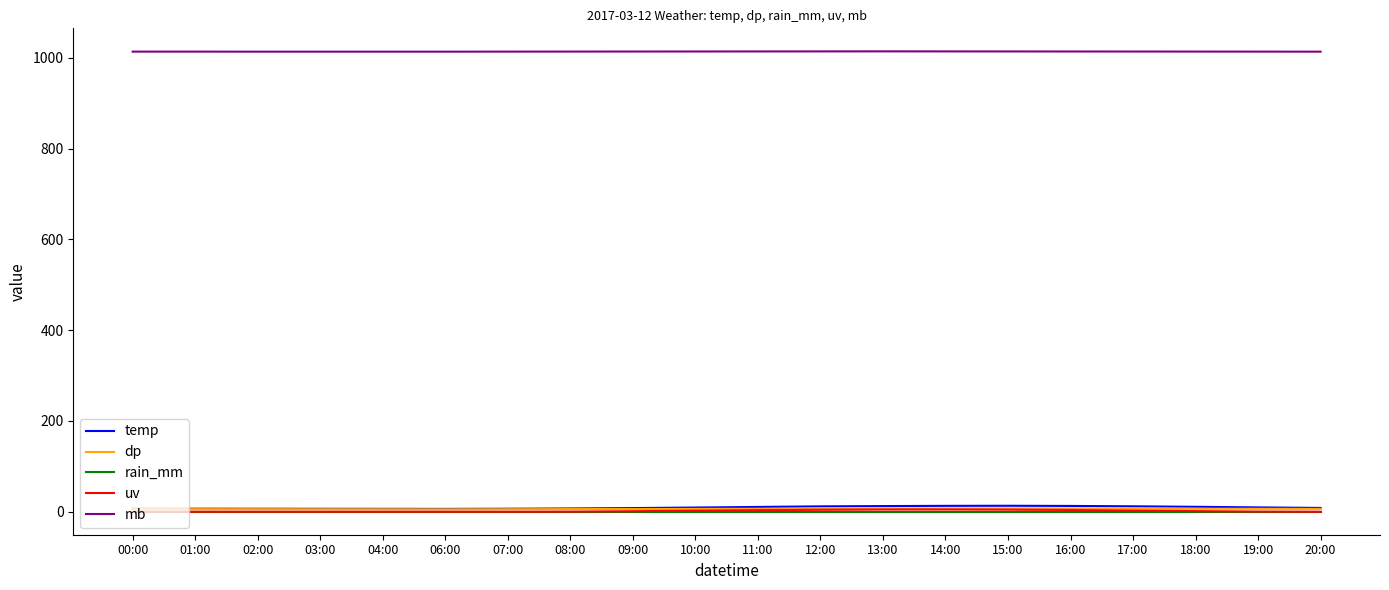

Is it true that uv equals 4.2 at 12:00?

True